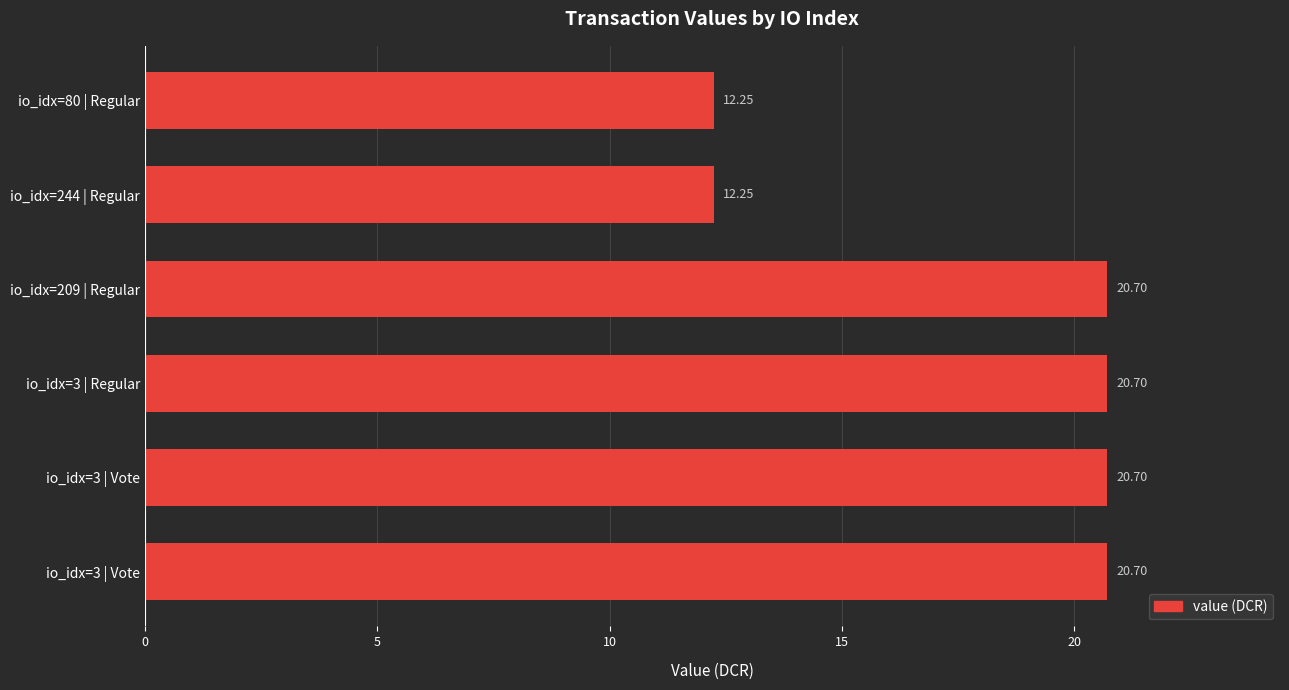

What is the average value?

17.9